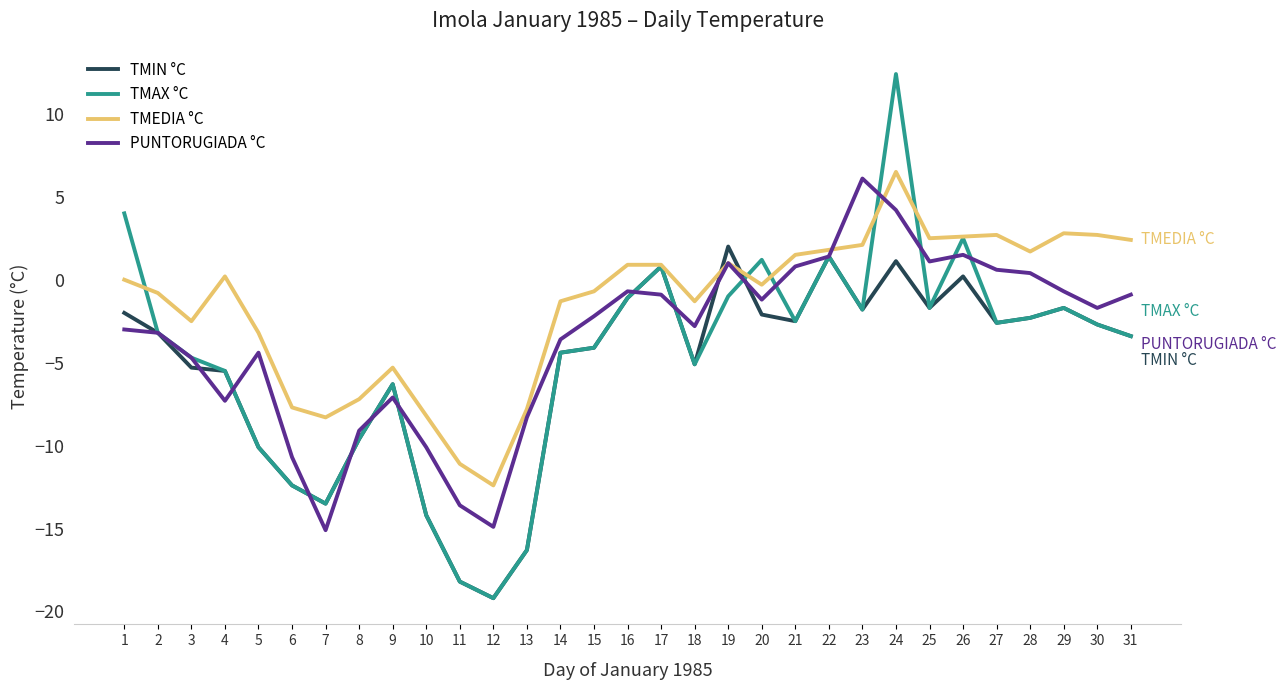

List the series in order of their overall mean, highest first.

TMEDIA °C, PUNTORUGIADA °C, TMAX °C, TMIN °C